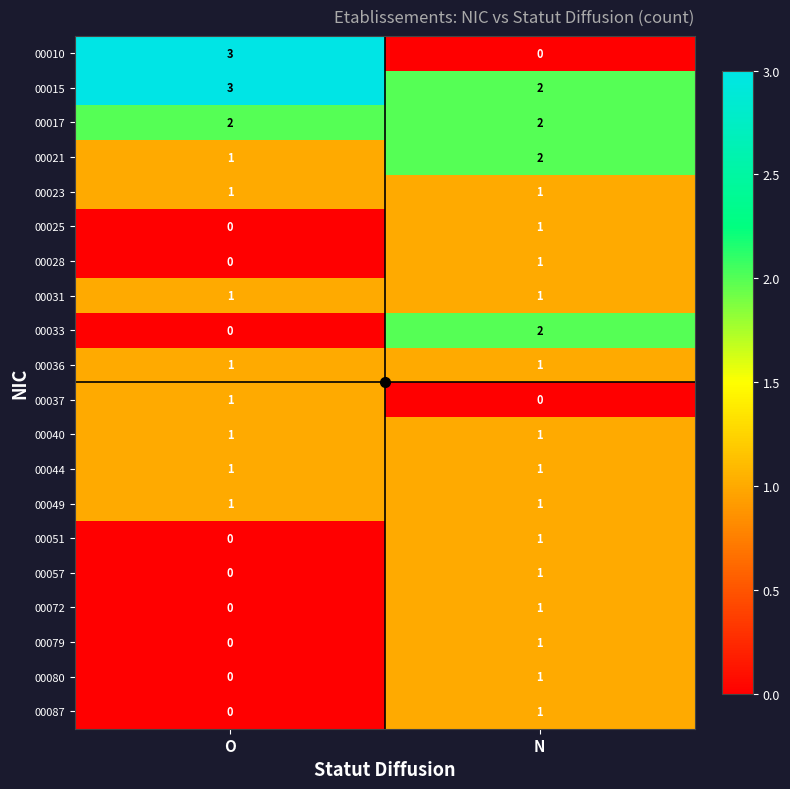

List the labels in order of 00028 value, smallest first.

O, N